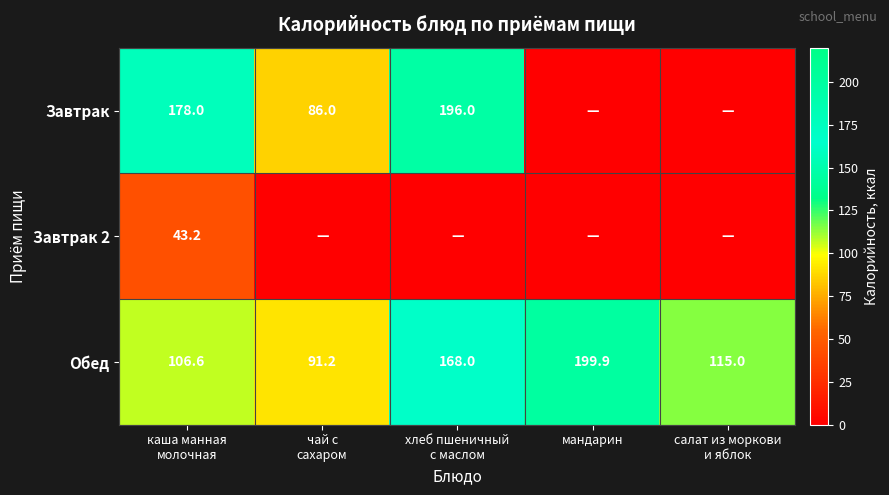

The value of Завтрак 2 at чай с сахаром is 22.3. True or false?

False